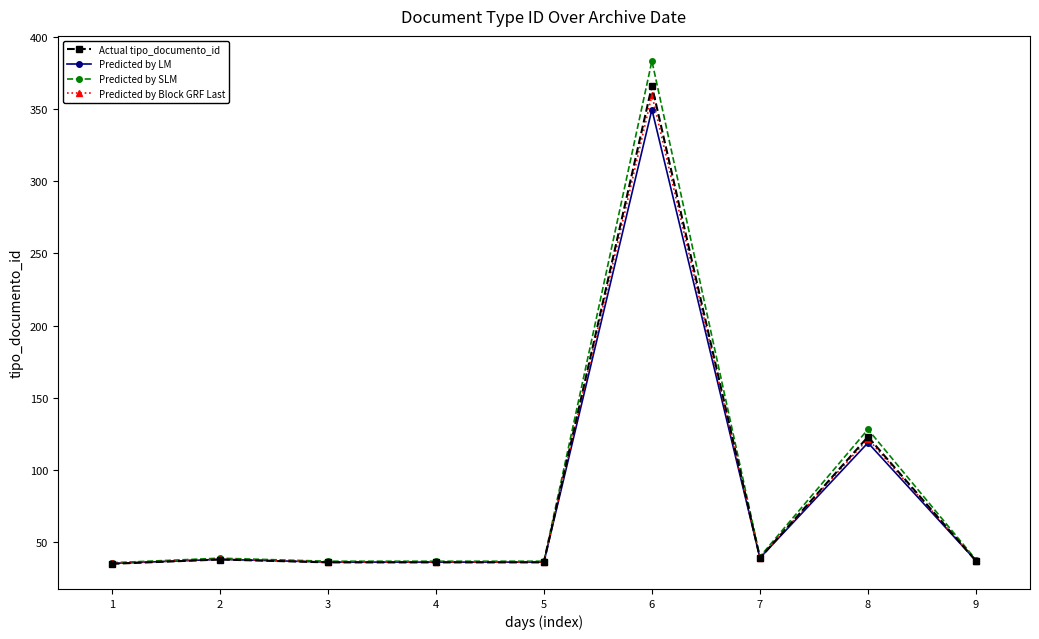

What is the greatest value displayed?

383.3